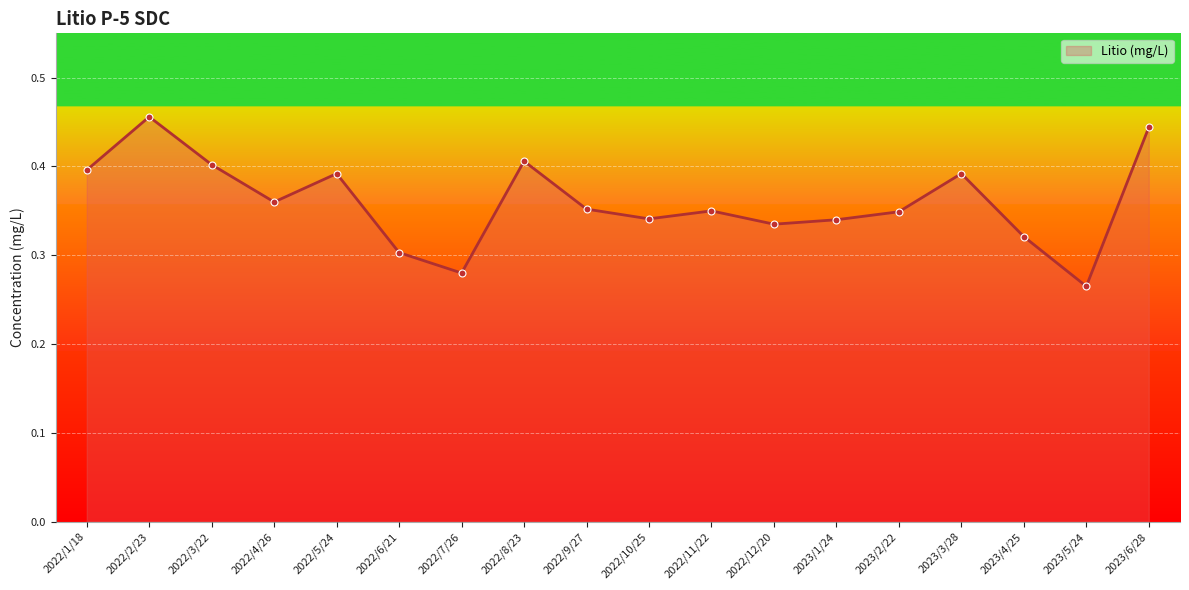

Is it true that the value at 2022/5/24 is 0.2?

False